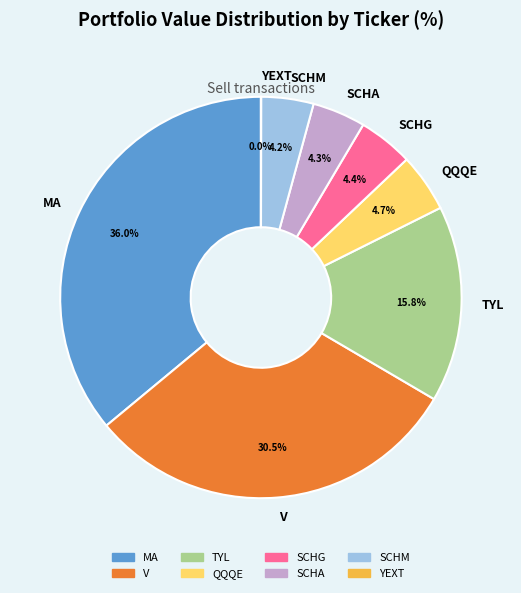

Is there any slice that represents more than half of the pie?

No